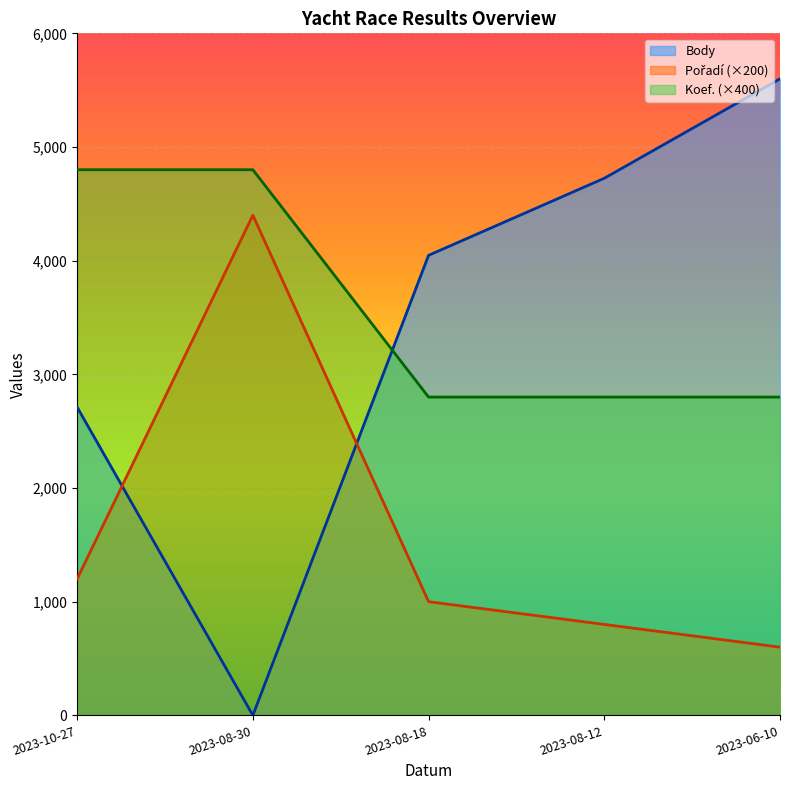

List the series in order of their peak value, highest first.

Body, Koef., Pořadí